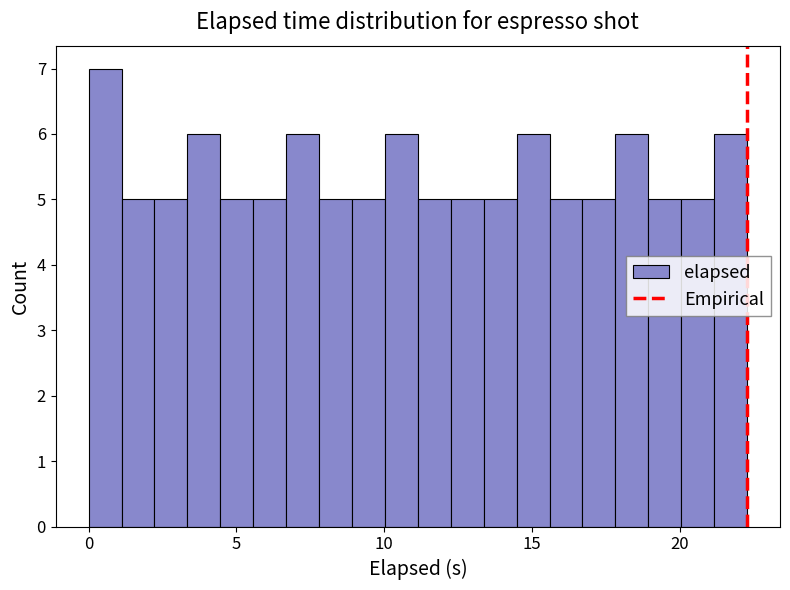

Read against the x-axis, roughly where is the centre of the tallest bar?

0.5